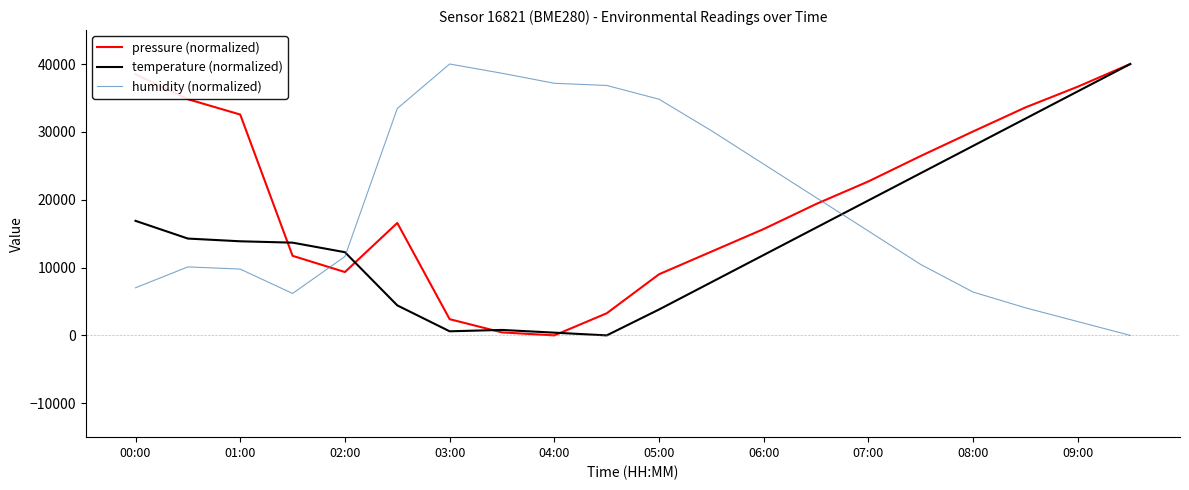

True or false: pressure (normalized) and humidity (normalized) cross at least once.

True